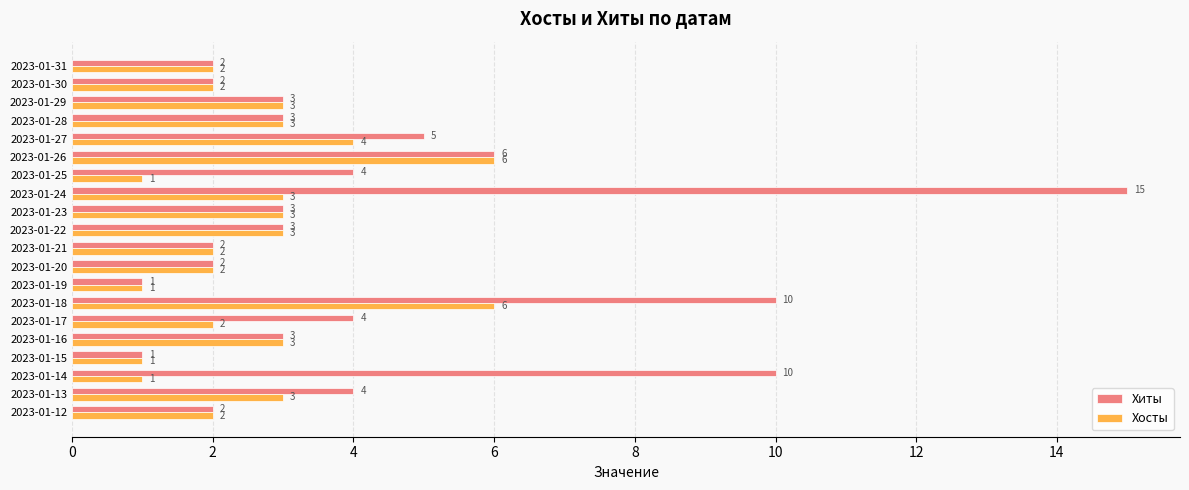

Which series has the largest range (max minus min)?

Хиты